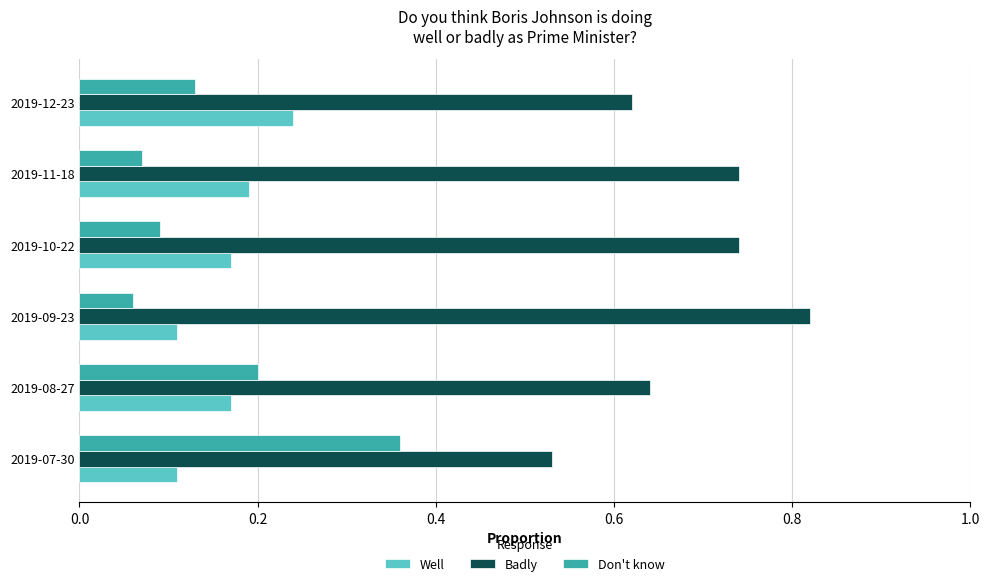

What is the difference between the maximum and minimum values in the Don't know series?

0.3